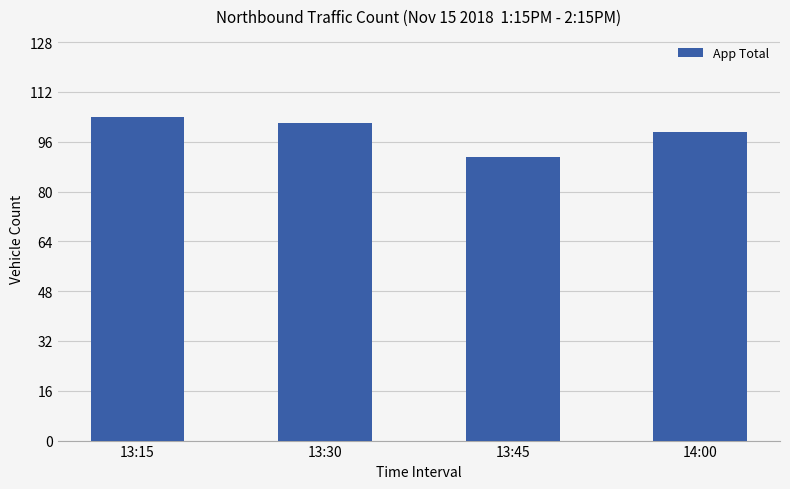

What is the average value?

99